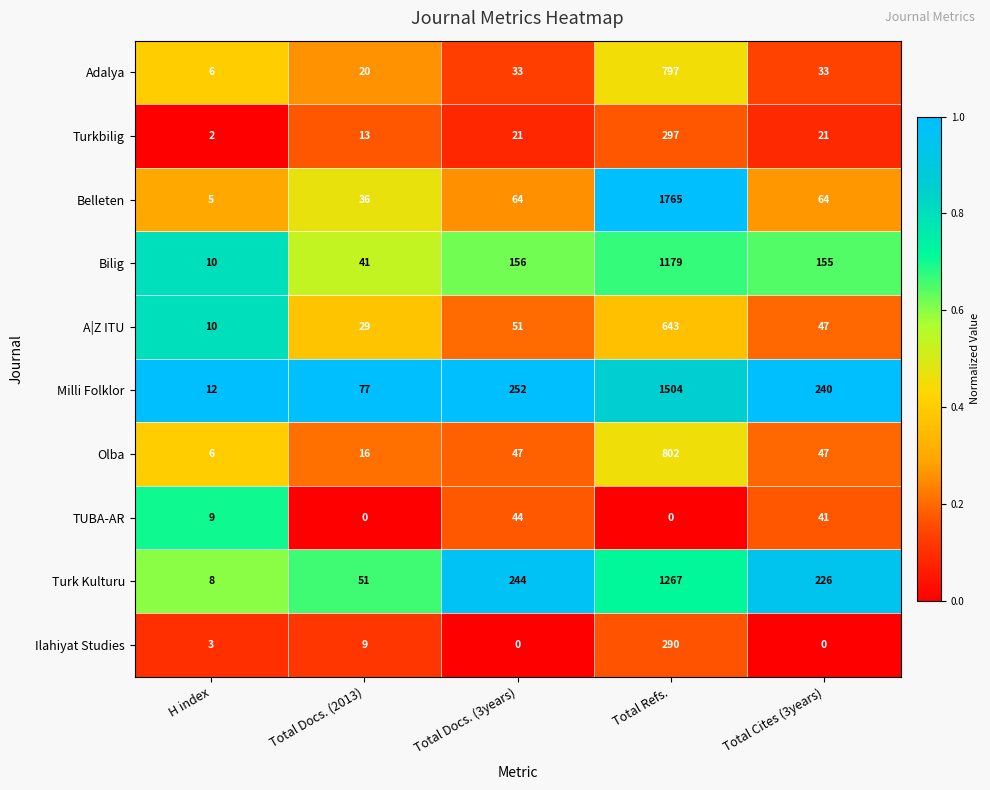

What is the difference between the maximum and minimum values in the Milli Folklor series?

1492